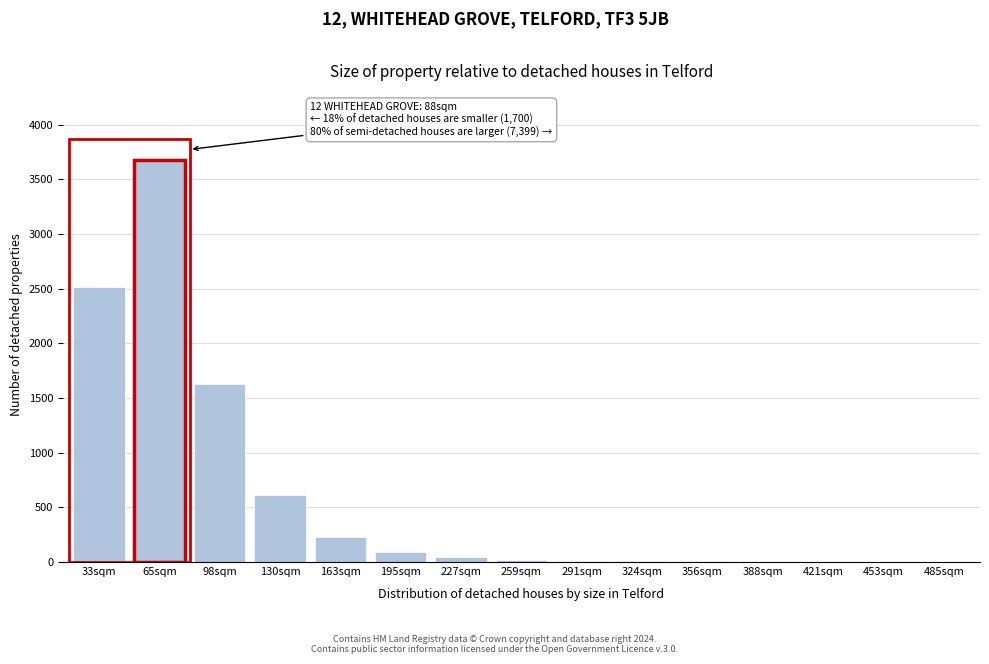

At which label is the value closest to 1836?

98sqm